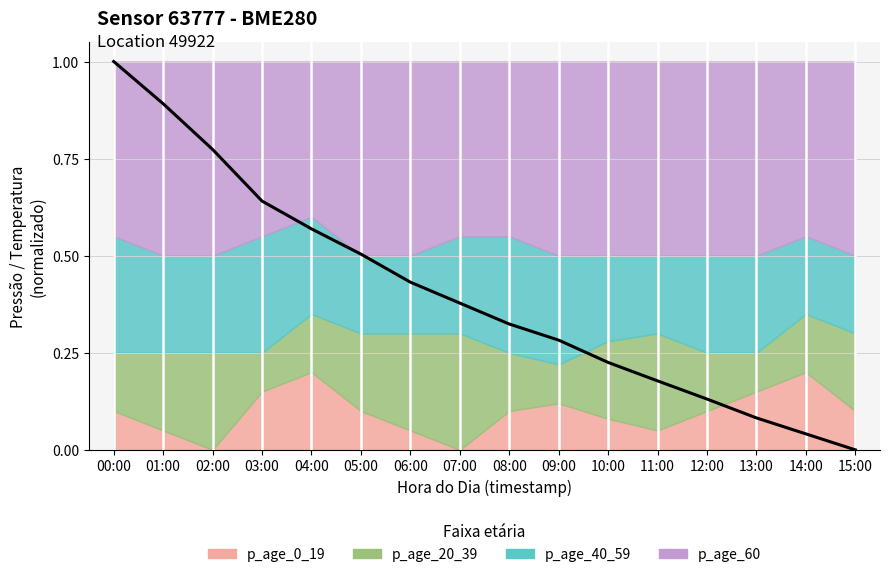

What is the value of the 7th point from the left?

0.4